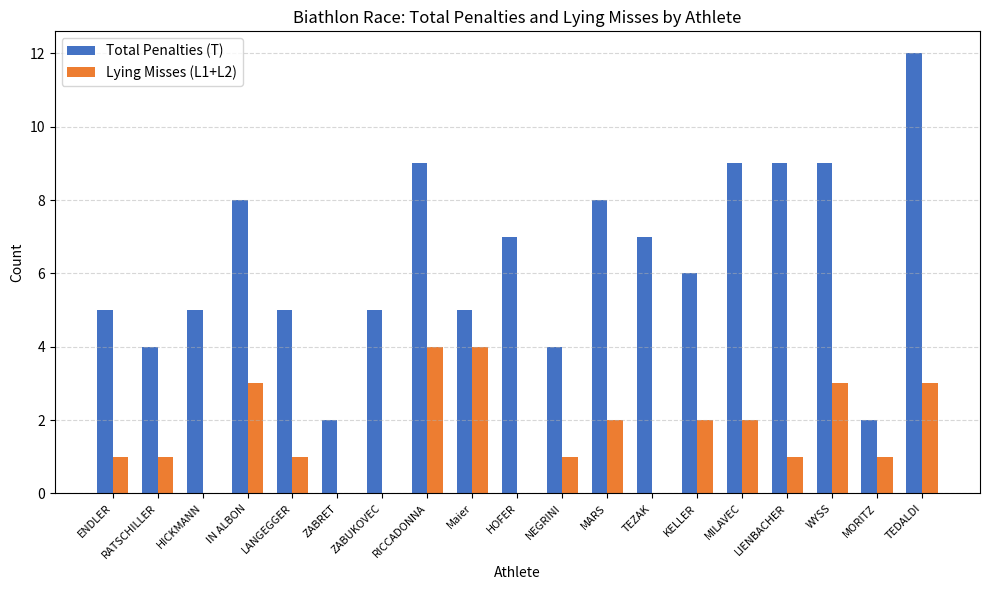

Which series has the largest total across all categories?

Total Penalties (T)